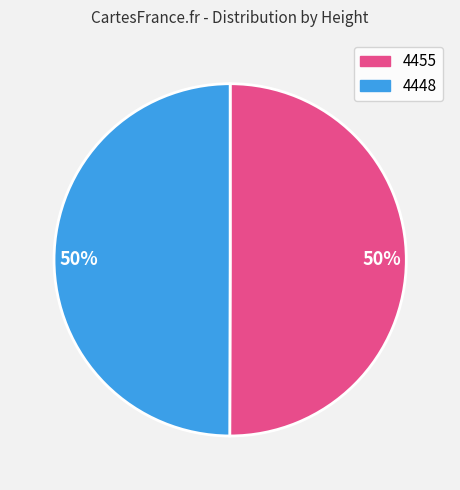

How many slices are in this pie chart?

2